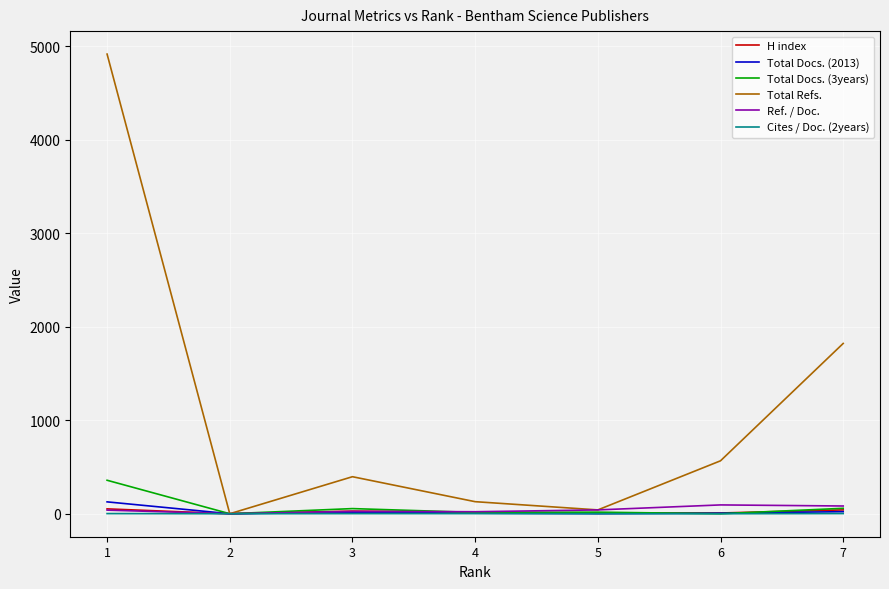

What is the greatest value displayed?

4915.0